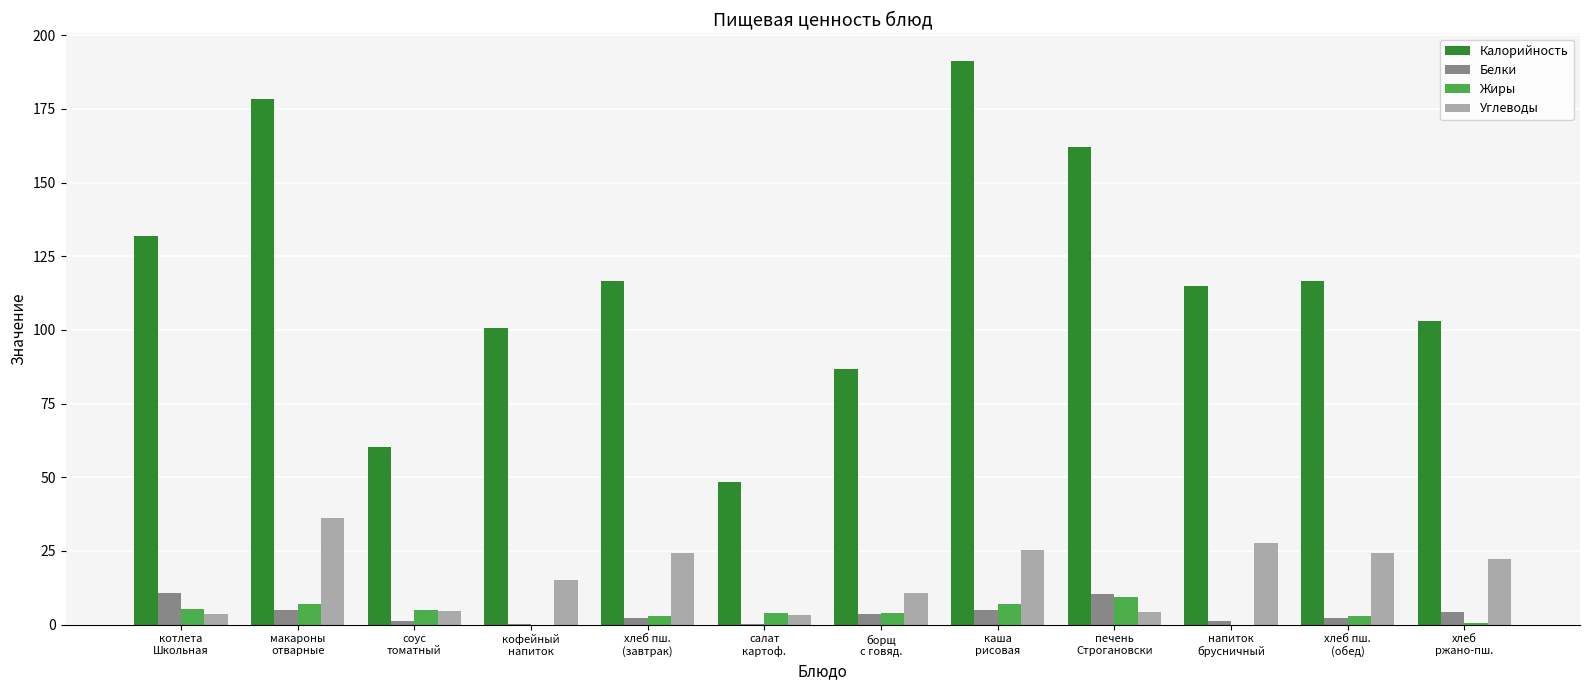

What is the sum of all Углеводы values?

201.0